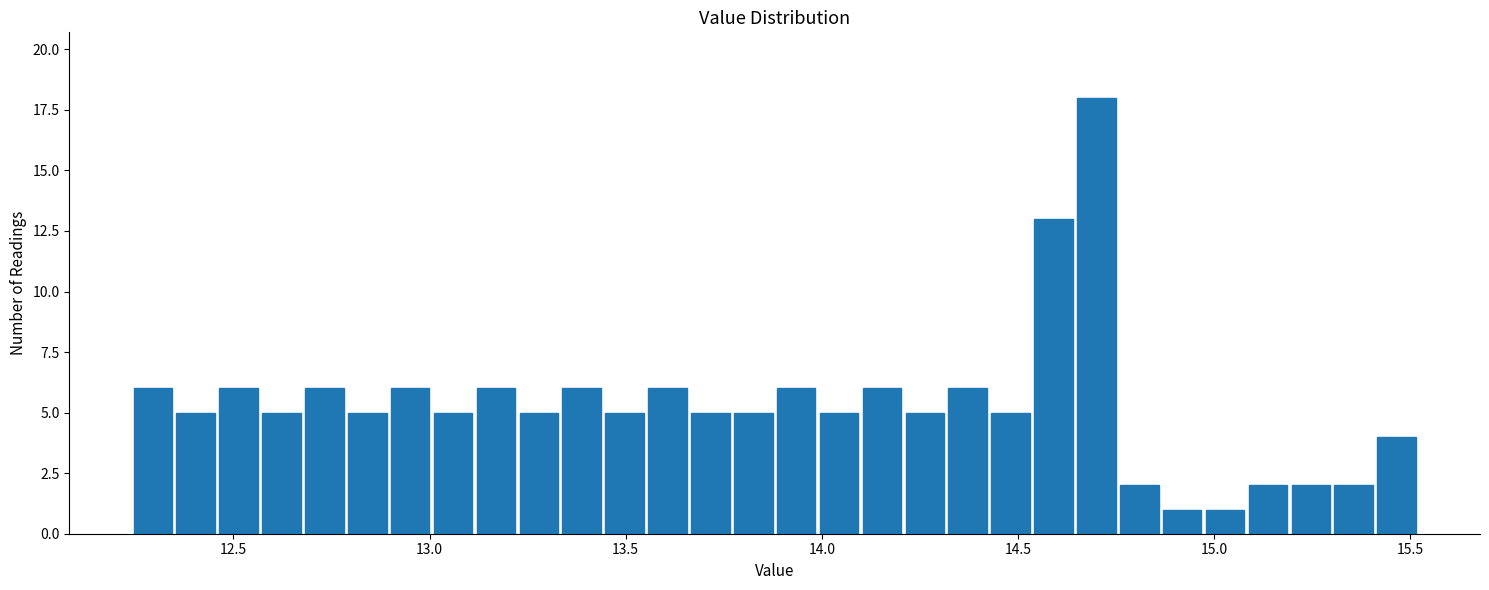

Around what value on the x-axis is the tallest bar? Give the approximate position of its centre, as read against the axis.

14.70